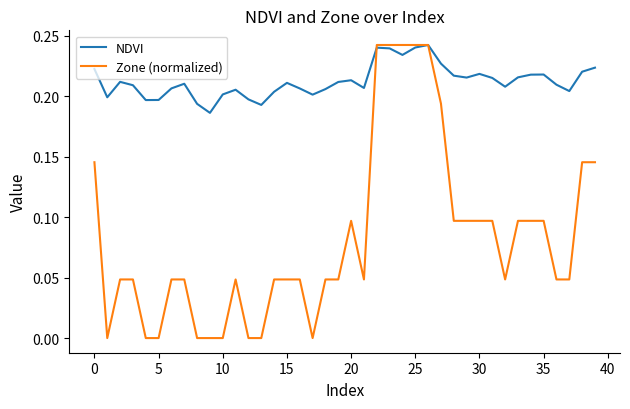

List the series in order of their overall mean, lowest first.

Zone (normalized), NDVI